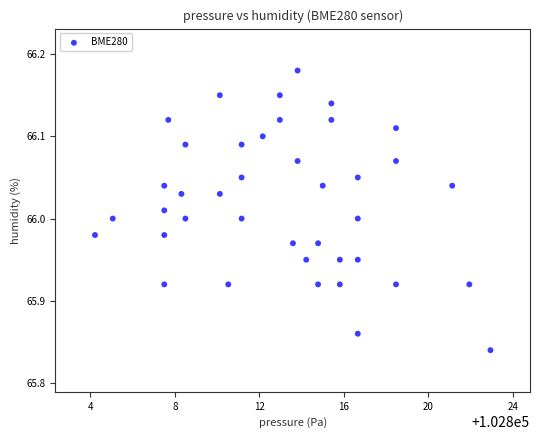

What is the range of X values (max minus min)?

18.7